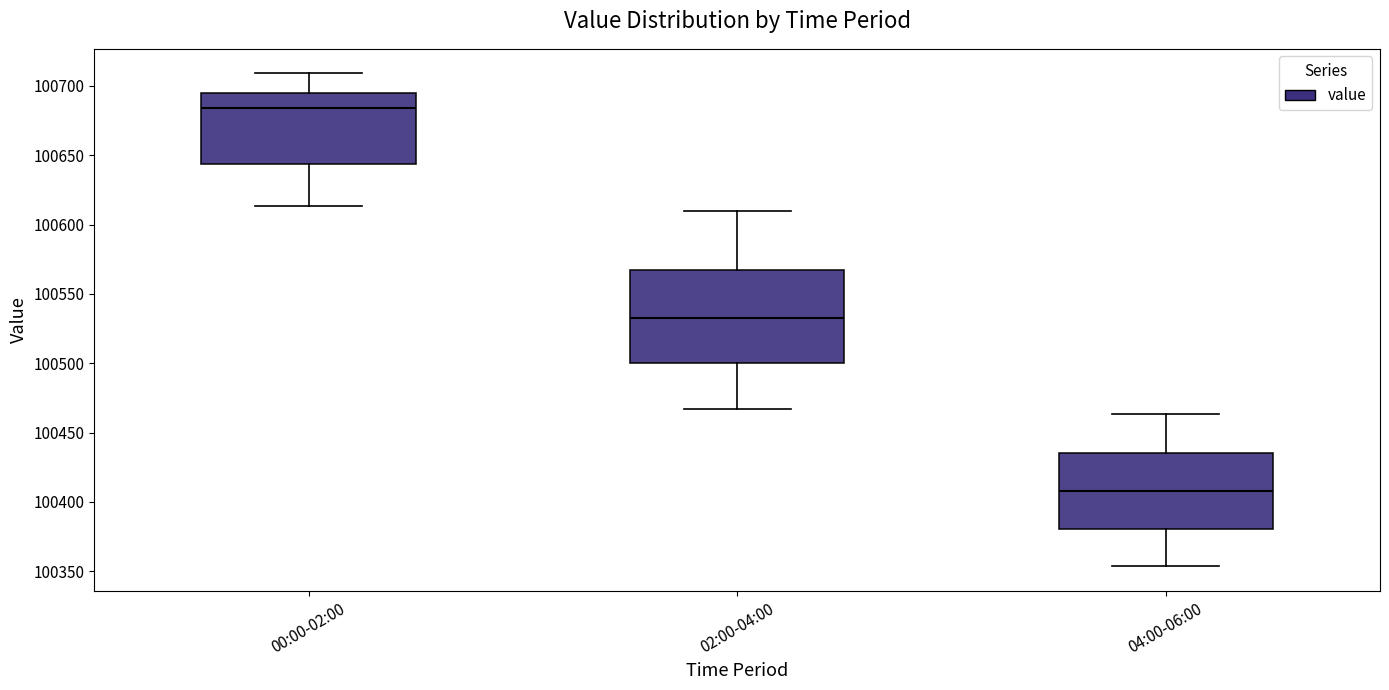

Which box is the tallest, from its lower edge to its upper edge?

02:00-04:00